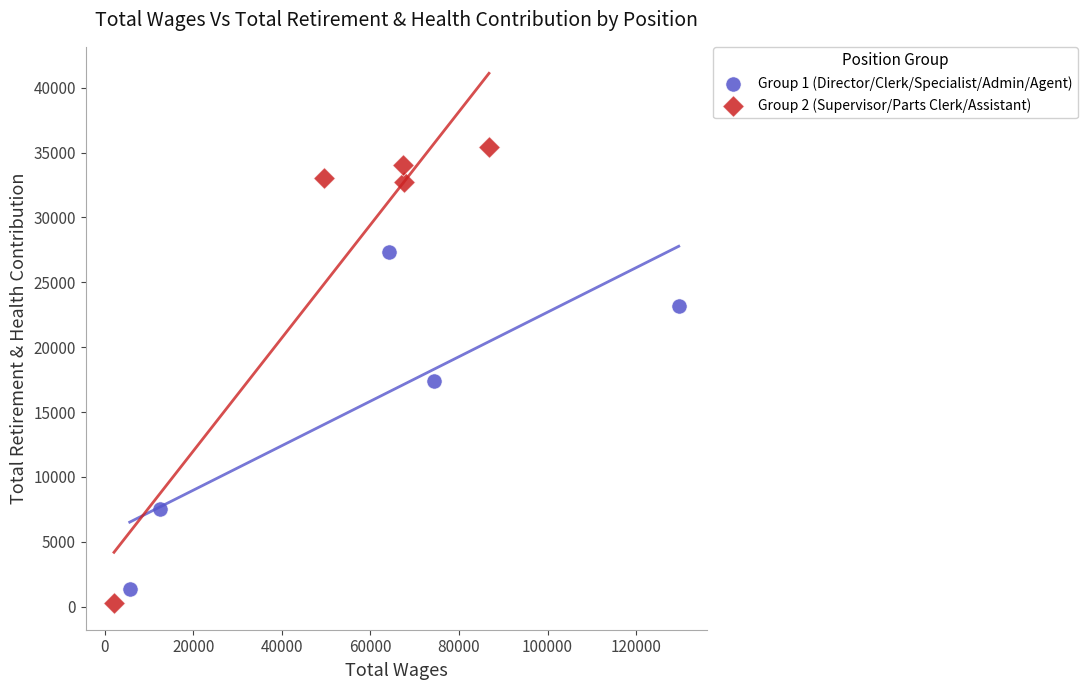

Which series contains the highest Y value?

Group 2 (Supervisor/Parts Clerk/Assistant)